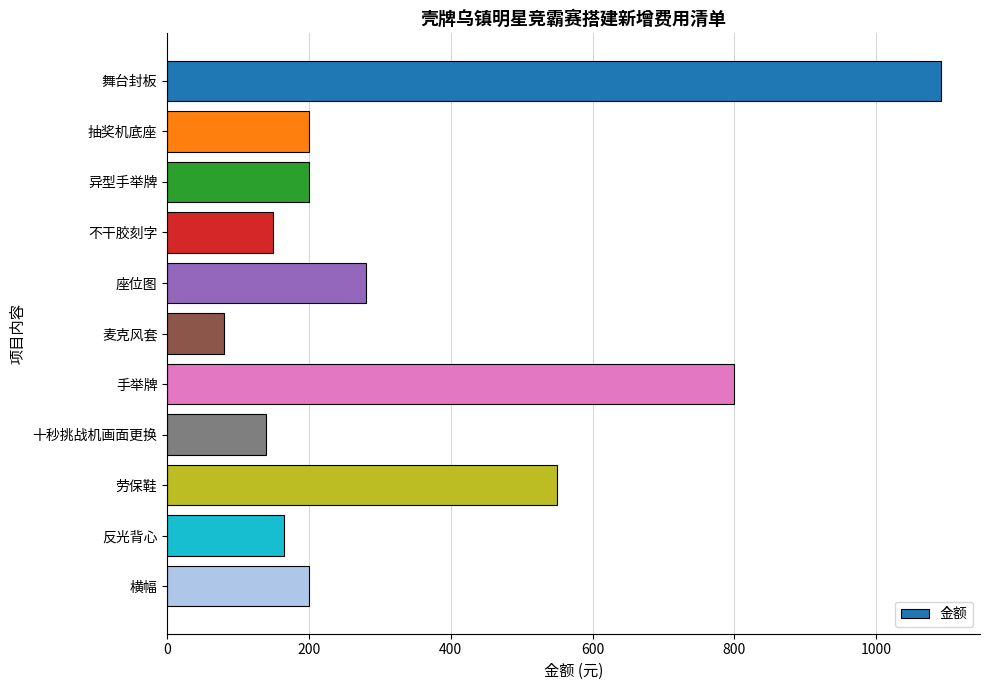

Which has a higher value, 异型手举牌 or 麦克风套?

异型手举牌